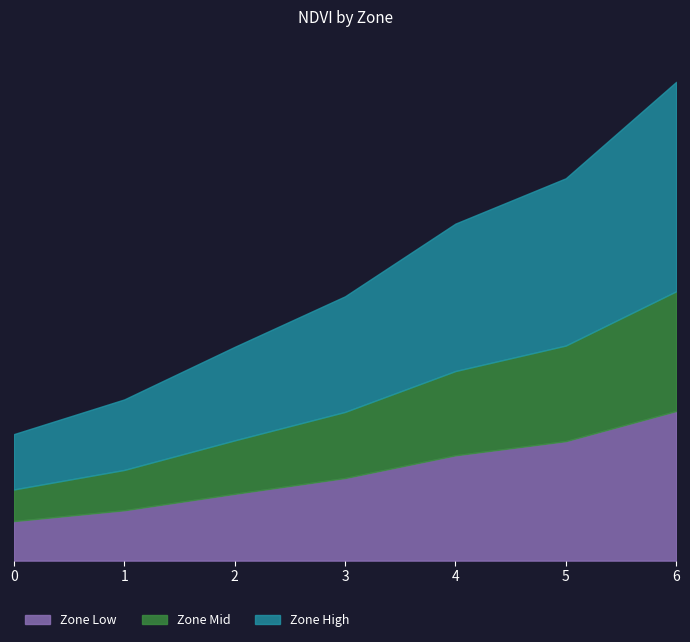

Is it true that Zone 4-6 mean NDVI equals 0.1 at 5?

False